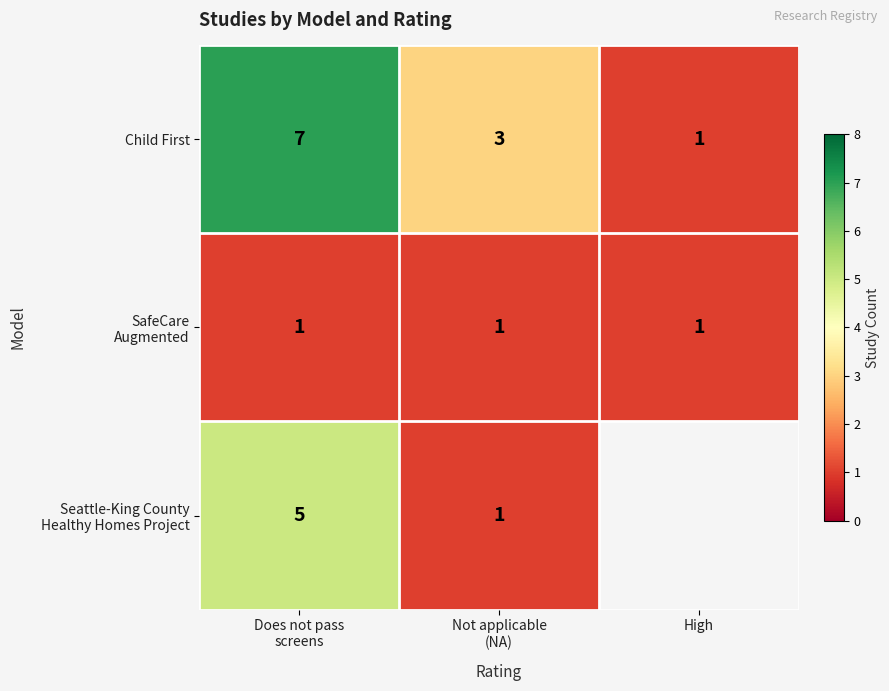

At which label does Child First reach its minimum?

High